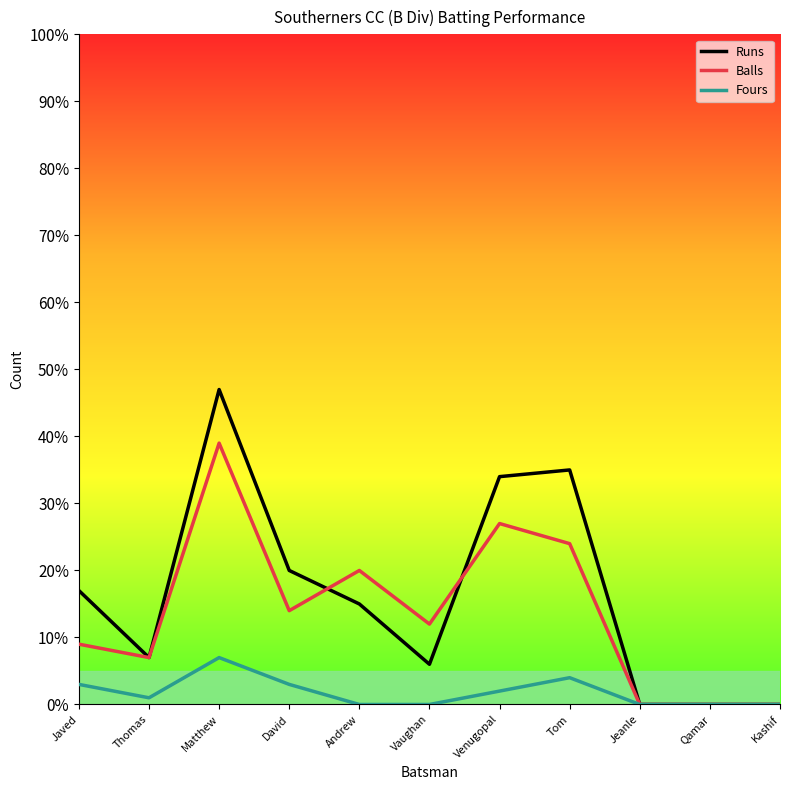

Is this an area chart (filled region under the line)?

No